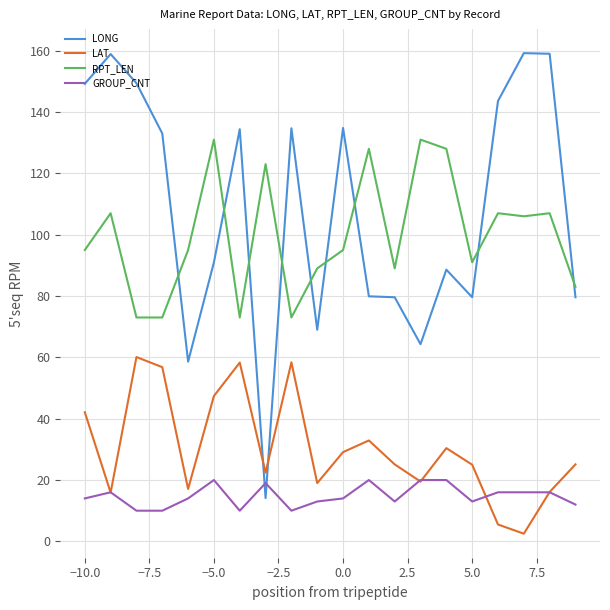

Which series has the largest range (max minus min)?

LONG